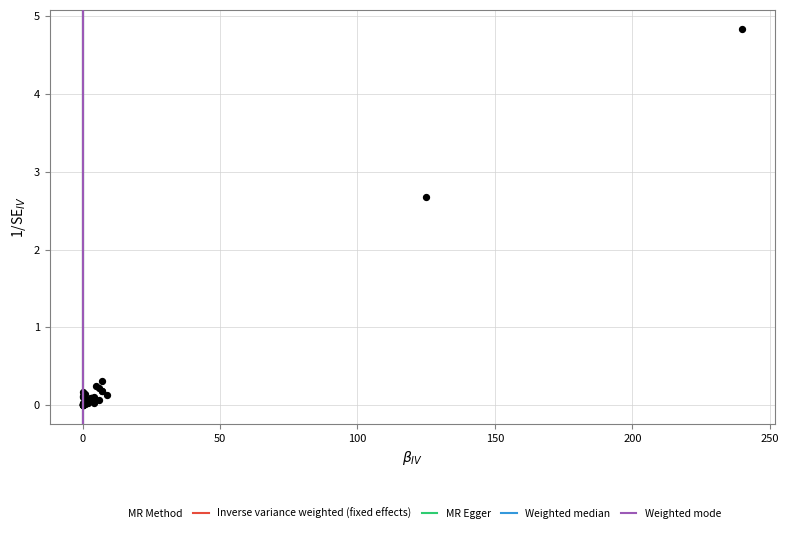

What Y value in the scatter plot is closest to 2?

2.7